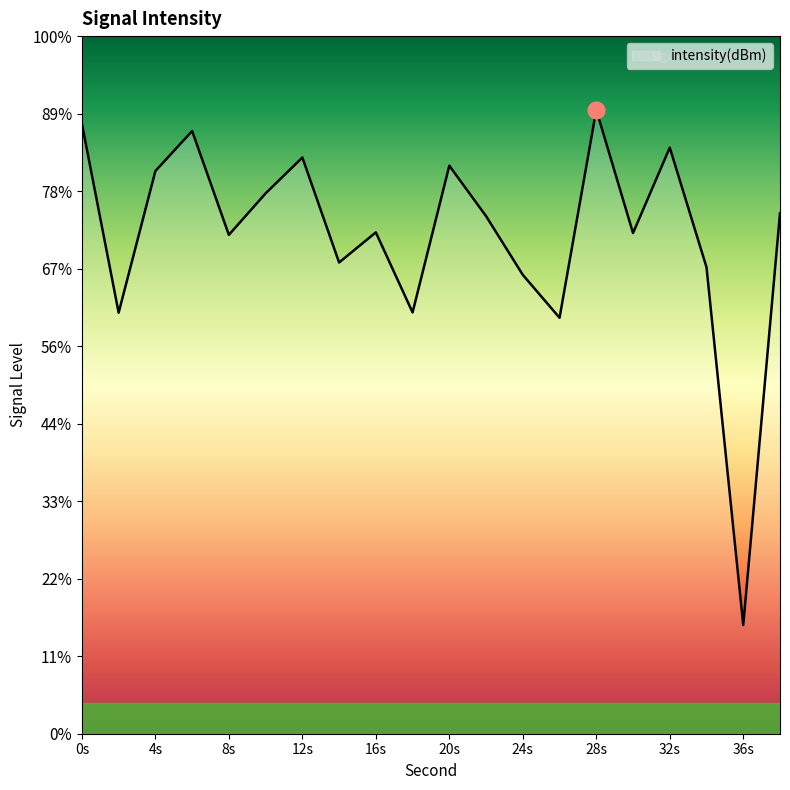

Where is the data nearest to the value -141?

26